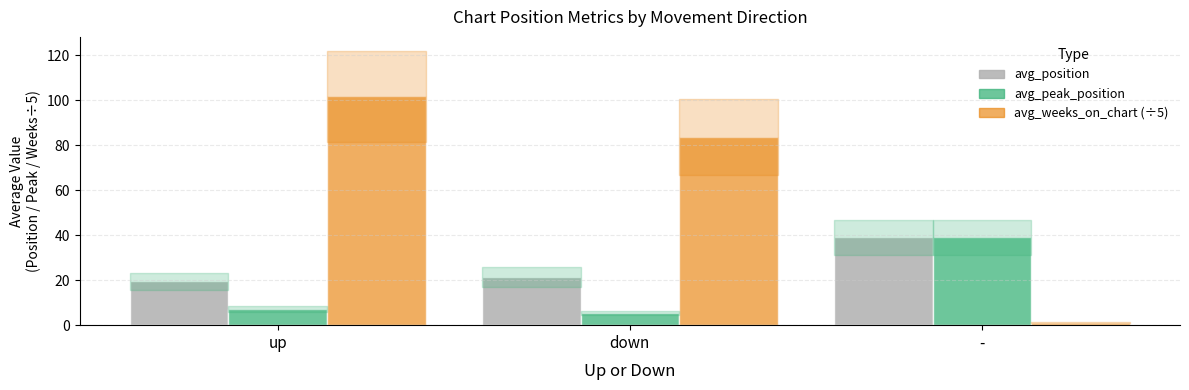

What is the difference between the highest and lowest values at up?

94.6